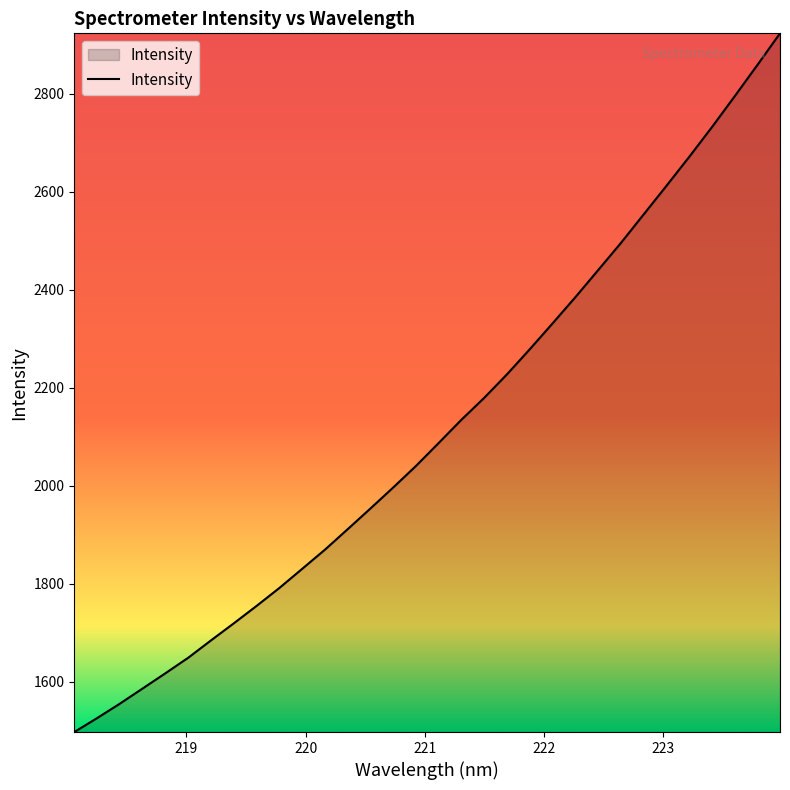

What is the difference between the maximum and minimum values?

1426.3